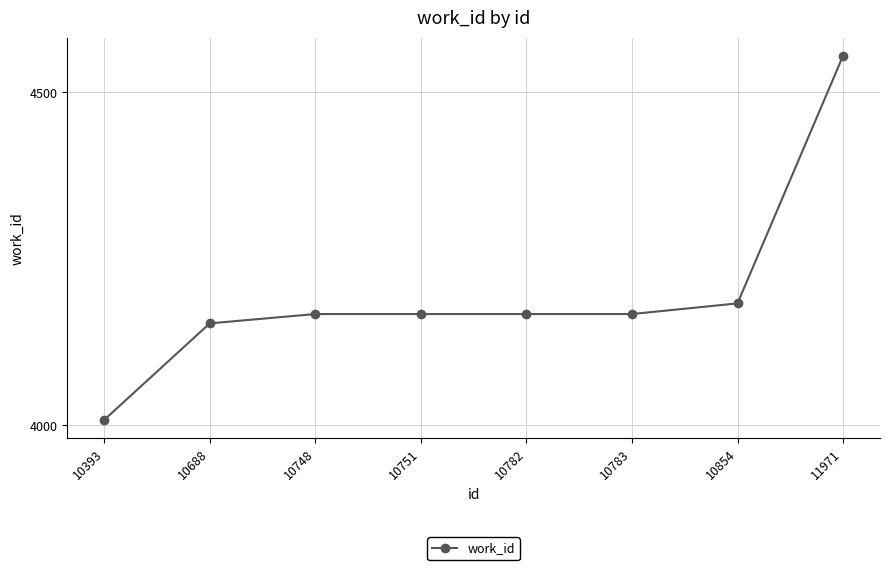

What is the average value?

4196